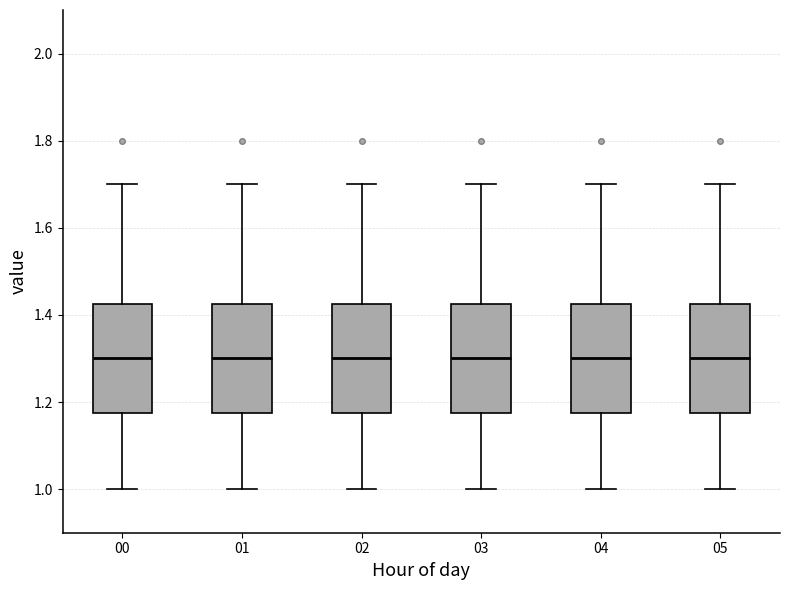

Reading left to right, read every box against the y-axis: the position of its median line, the range the box covers, and the ends of its whiskers. The values are not printed on the chart, so give them approximately, as read against the axis.

00: median 1.30, box 1.18 to 1.42, whiskers 1.00 to 1.70
01: median 1.30, box 1.18 to 1.42, whiskers 1.00 to 1.70
02: median 1.30, box 1.18 to 1.42, whiskers 1.00 to 1.70
03: median 1.30, box 1.18 to 1.42, whiskers 1.00 to 1.70
04: median 1.30, box 1.18 to 1.42, whiskers 1.00 to 1.70
05: median 1.30, box 1.18 to 1.42, whiskers 1.00 to 1.70